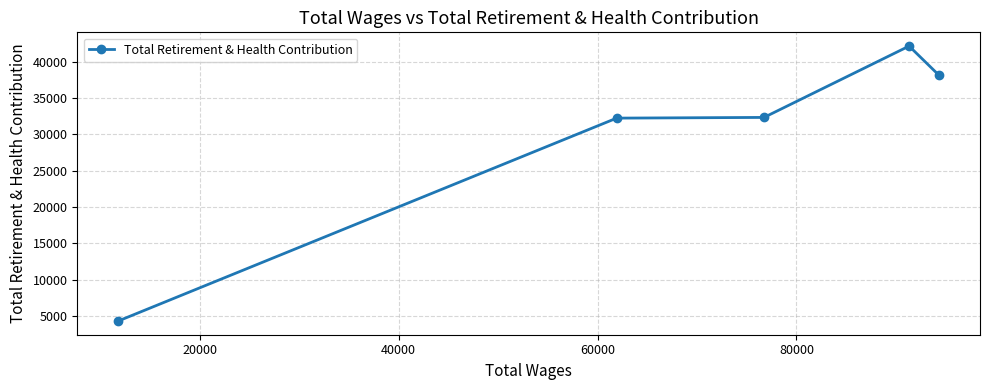

What is the difference between the second highest and second lowest values?

5898